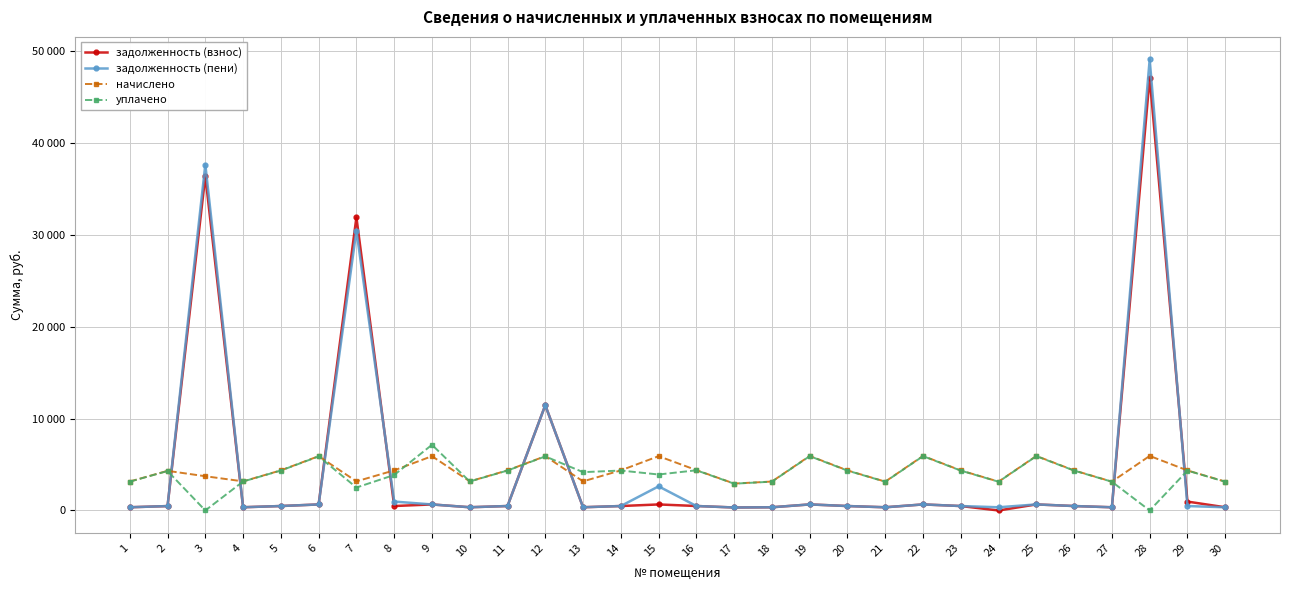

Does the chart have visible grid lines?

Yes